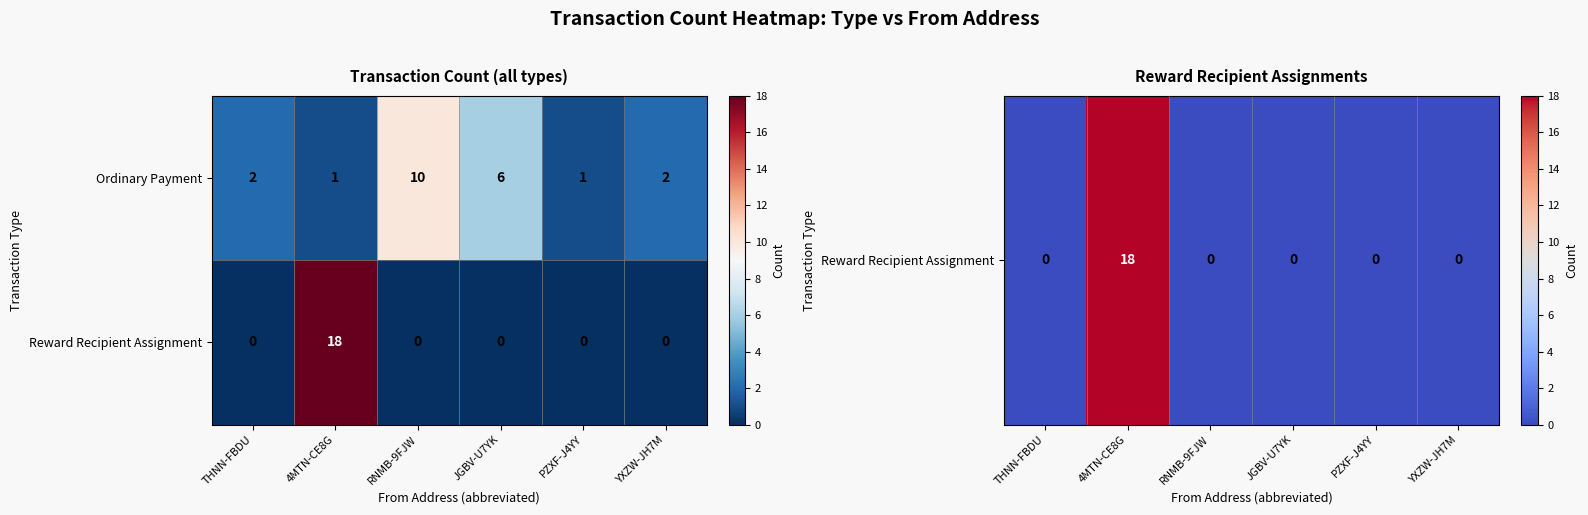

Reading right to left, extract all data points from this chart.

Ordinary Payment: 2	1	6	10	1	2
Reward Recipient Assignment: 0	0	0	0	18	0